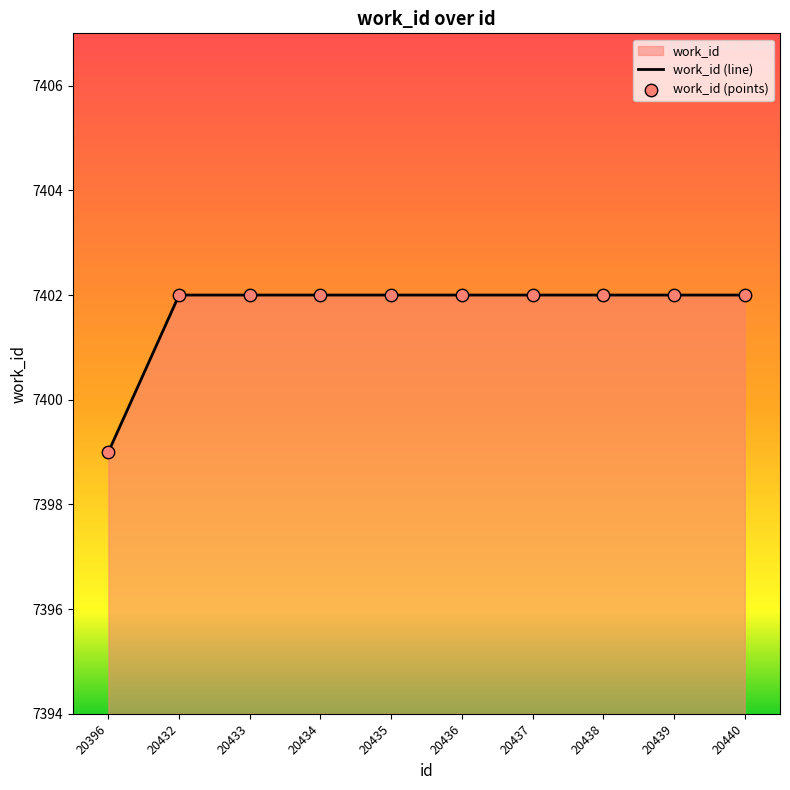

Which series contains the lowest Y value?

work_id (line)